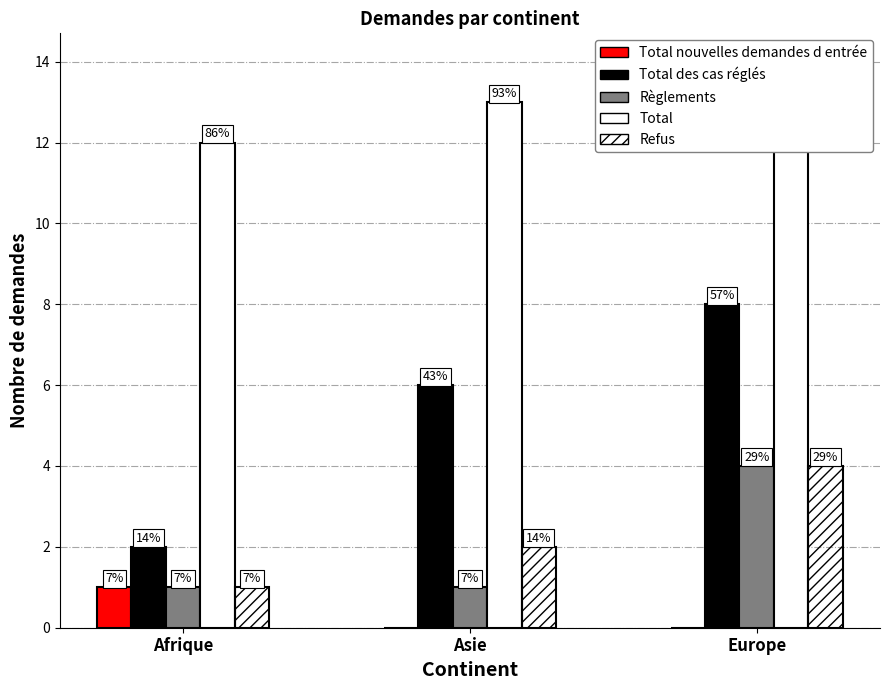

What is the minimum value for Refus?

1